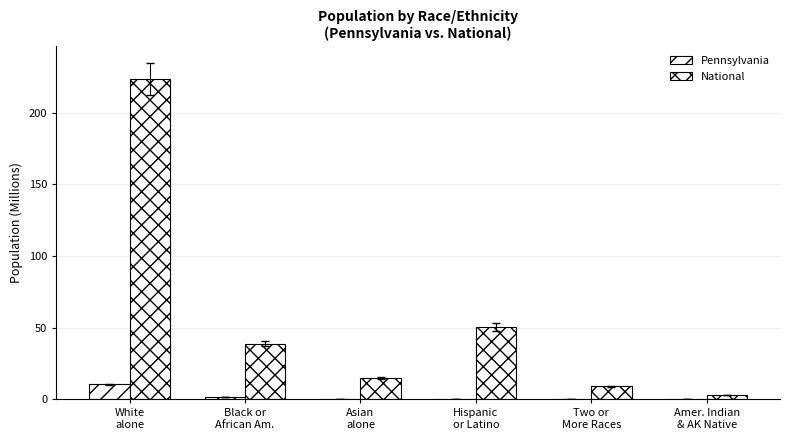

How many series are shown in this chart?

2